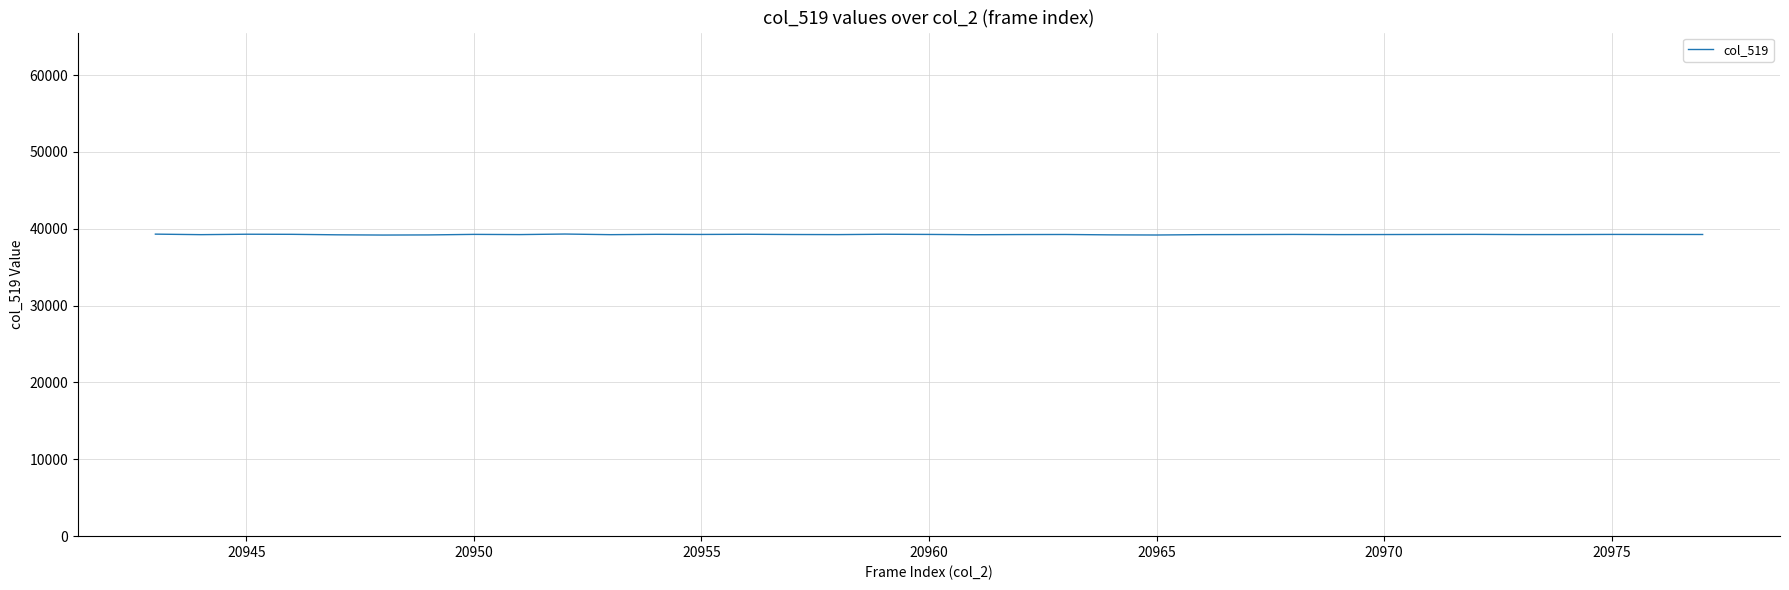

What is the maximum value shown in the chart?

39314